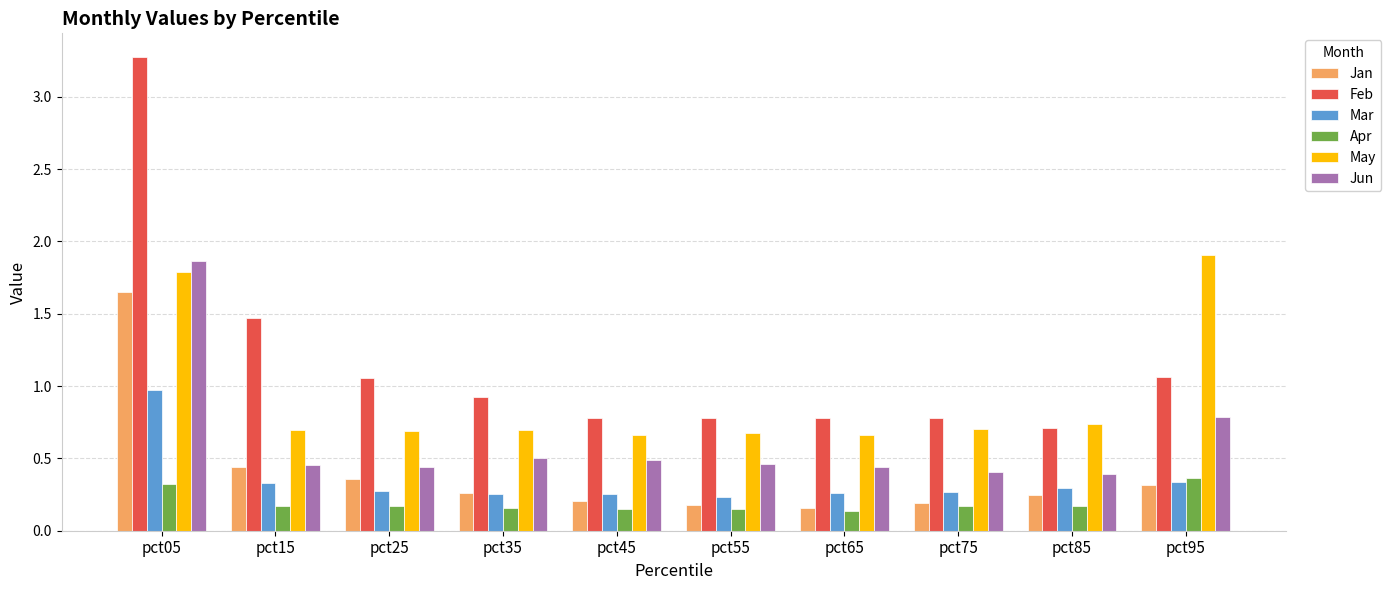

Is it true that Feb equals 0.8 at pct75?

True